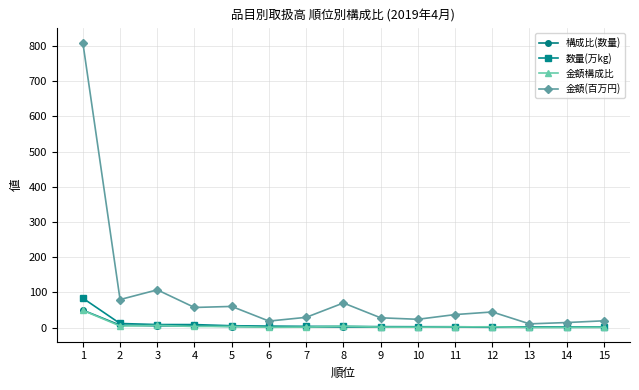

At which category does 金額(百万円) reach its first local peak?

3